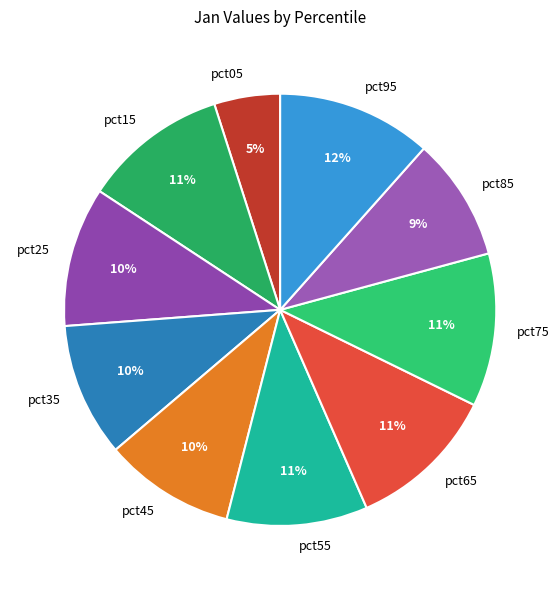

Is there a majority slice in this chart?

No